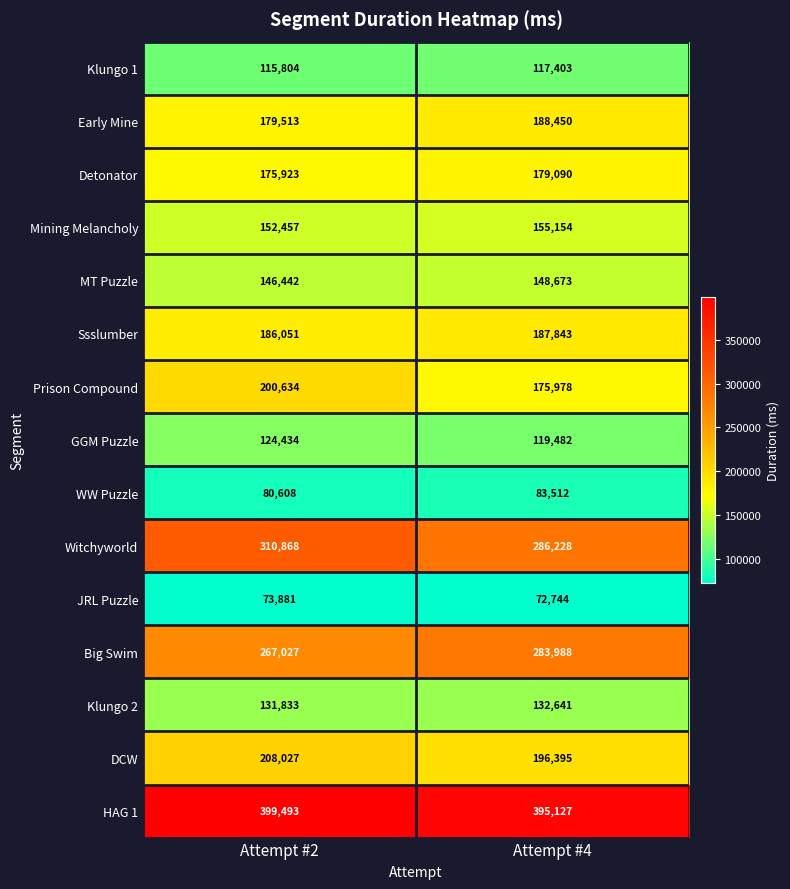

Reading right to left, what are all the values shown in this chart?

Klungo 1: Attempt #4=117403	Attempt #2=115804
Early Mine: Attempt #4=188450	Attempt #2=179513
Detonator: Attempt #4=179090	Attempt #2=175923
Mining Melancholy: Attempt #4=155154	Attempt #2=152457
MT Puzzle: Attempt #4=148673	Attempt #2=146442
Ssslumber: Attempt #4=187843	Attempt #2=186051
Prison Compound: Attempt #4=175978	Attempt #2=200634
GGM Puzzle: Attempt #4=119482	Attempt #2=124434
WW Puzzle: Attempt #4=83512	Attempt #2=80608
Witchyworld: Attempt #4=286228	Attempt #2=310868
JRL Puzzle: Attempt #4=72744	Attempt #2=73881
Big Swim: Attempt #4=283988	Attempt #2=267027
Klungo 2: Attempt #4=132641	Attempt #2=131833
DCW: Attempt #4=196395	Attempt #2=208027
HAG 1: Attempt #4=395127	Attempt #2=399493